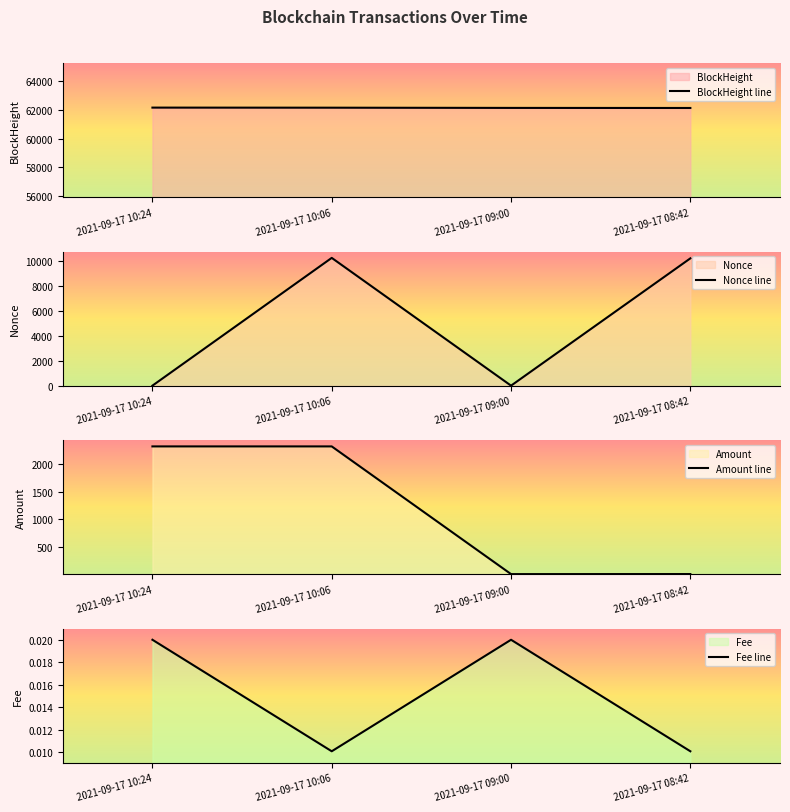

What is the spread (max minus min) of values at 2021-09-17 08:42?

62146.0